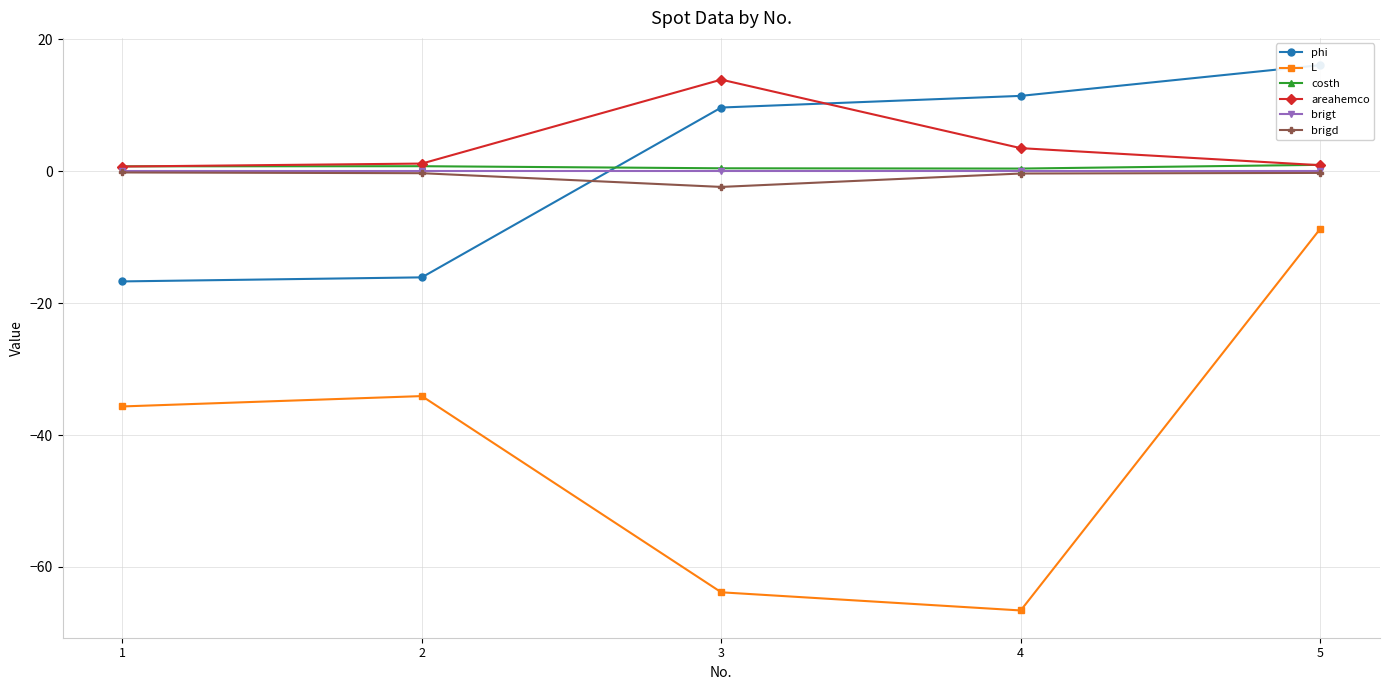

Does the chart have visible grid lines?

Yes